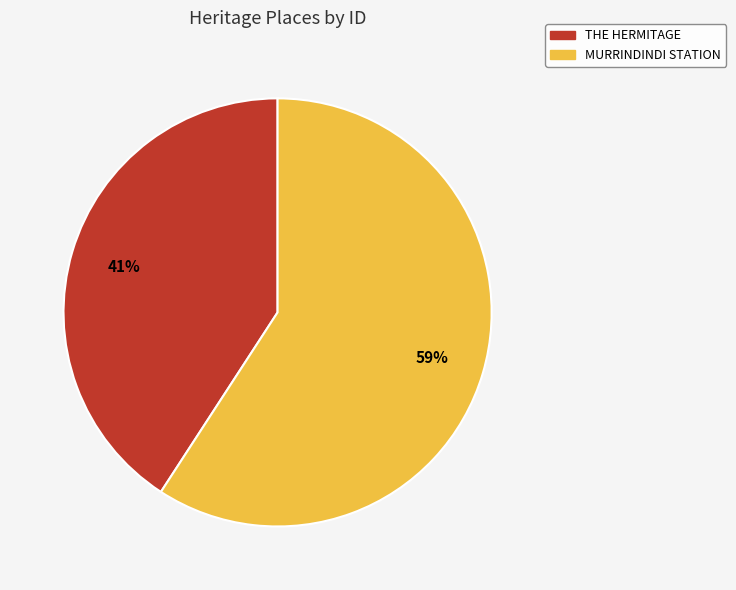

Count the number of slices in the pie.

2